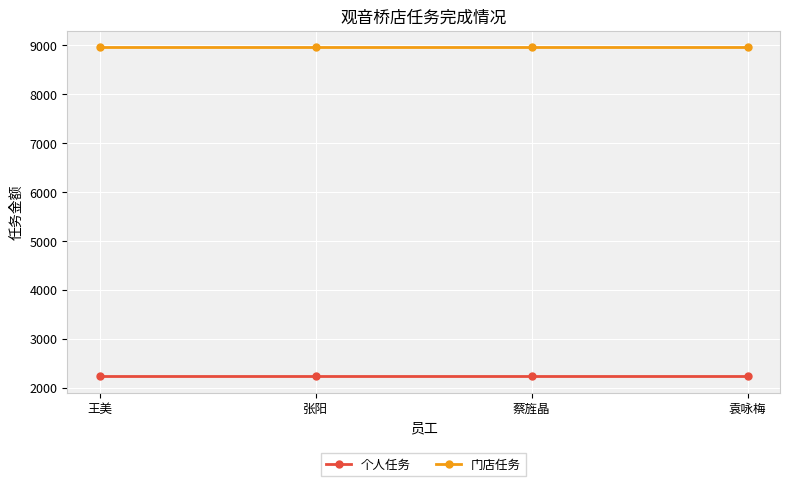

What is the approximate value of 门店任务 at 张阳?

8961.0